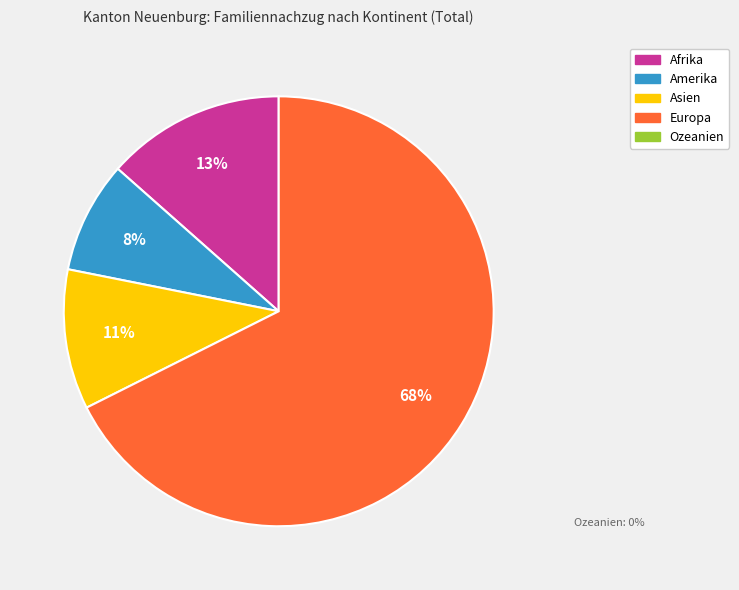

To the nearest percent, what is the average slice percentage?

25%